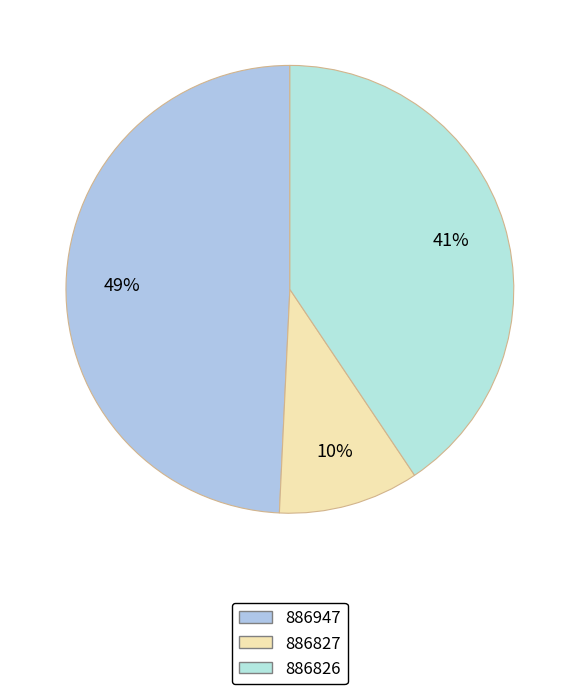

How many slices are in this pie chart?

3